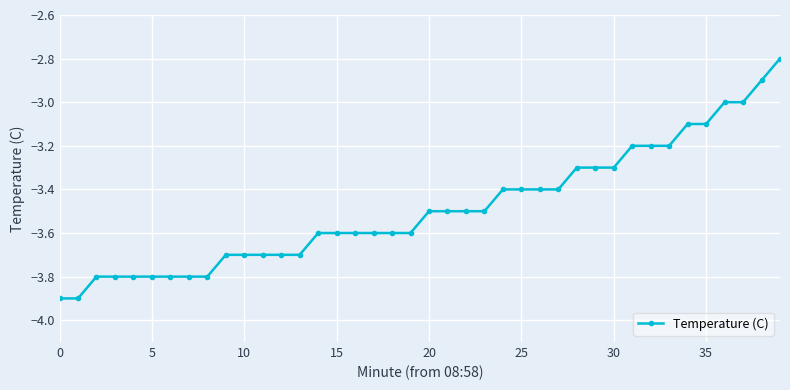

Count the number of data series in this chart.

1